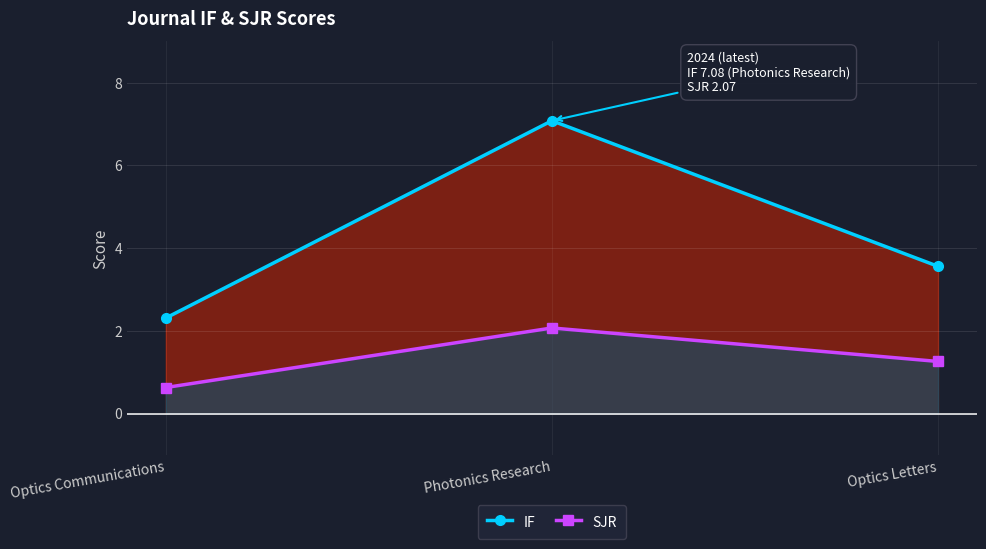

Is it true that IF equals 3.9 at Photonics Research?

False